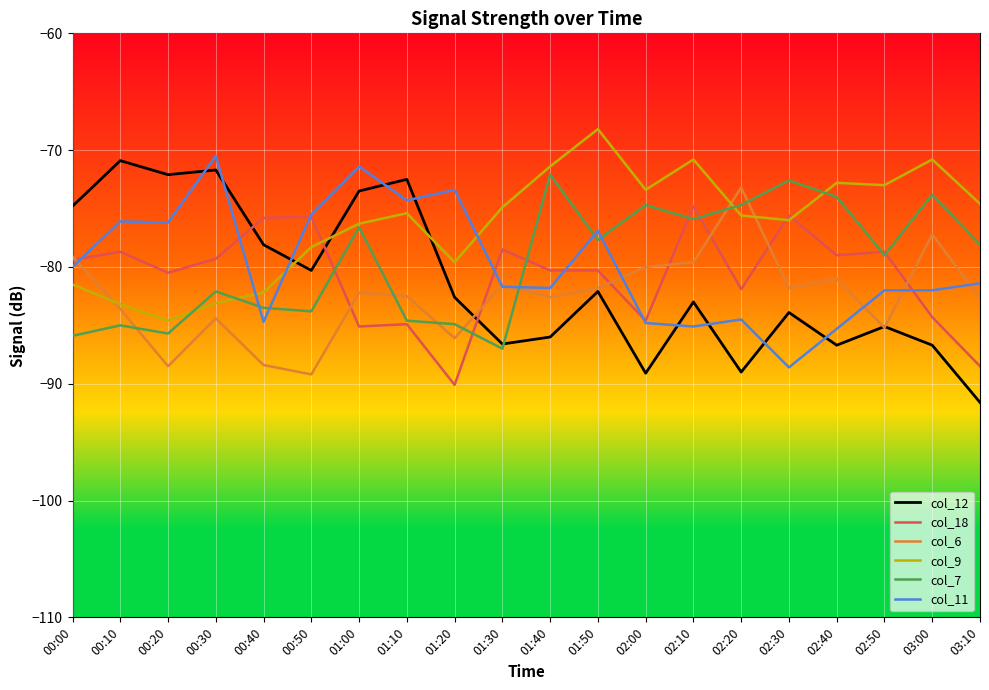

What is the difference between the highest and lowest values at 01:40?

14.6